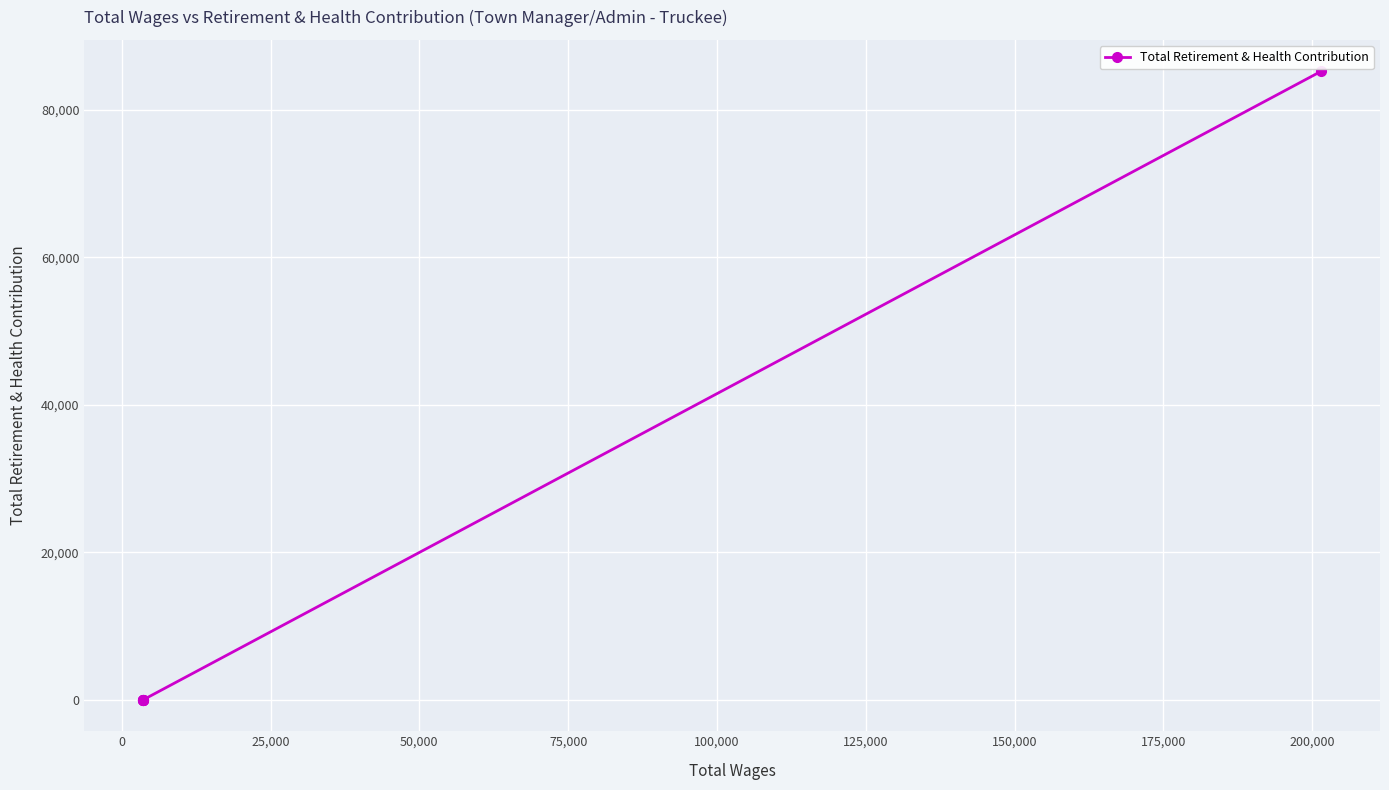

How many lines are shown in the chart?

1